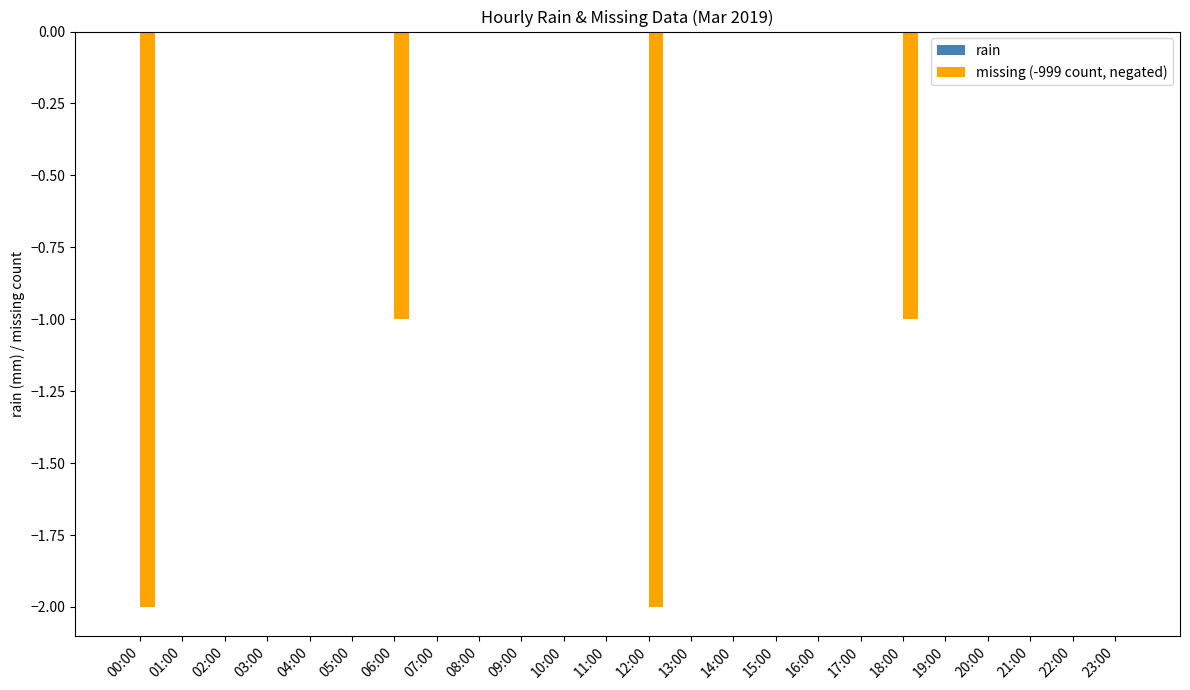

The chart shows a value of 1 at 04:00. True or false?

False